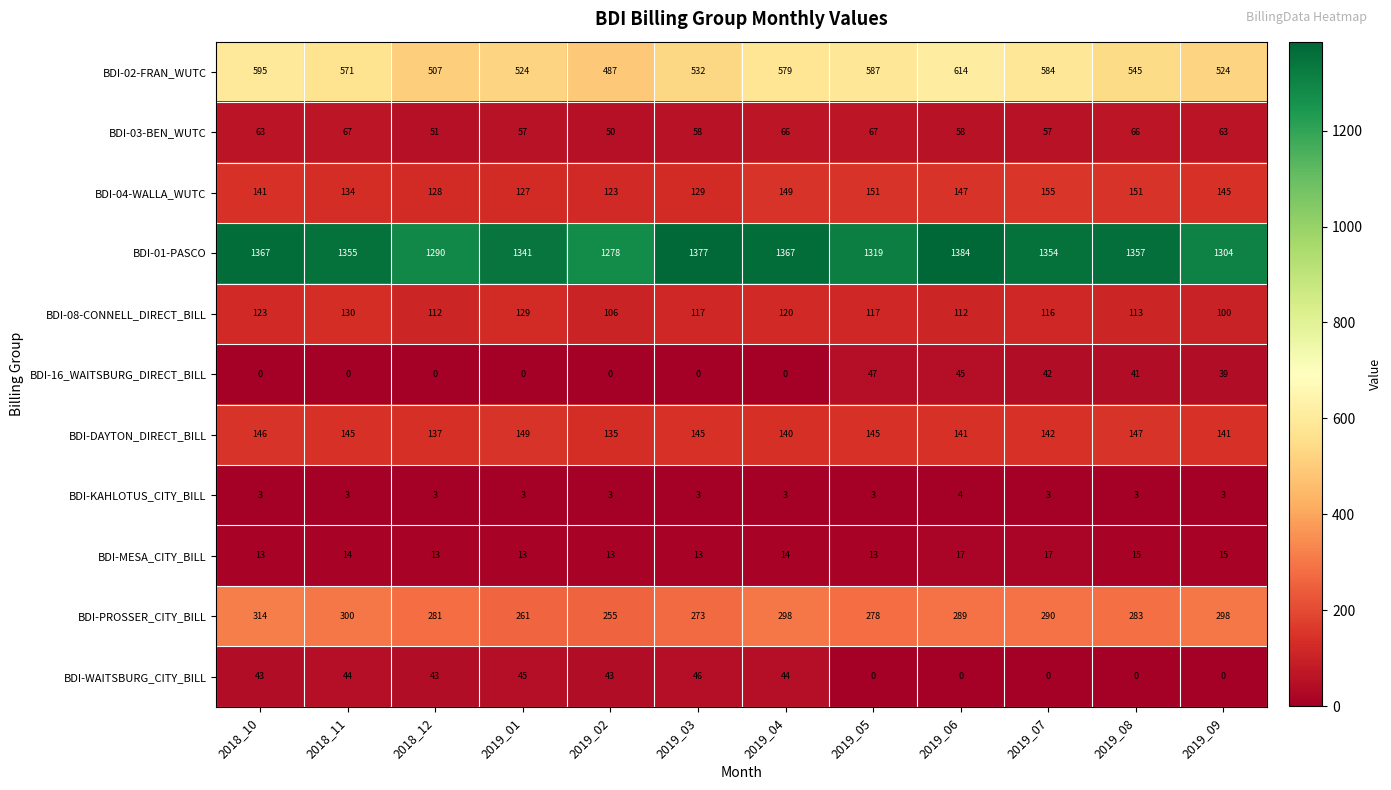

What is the total value across all series at 2018_12?

2565